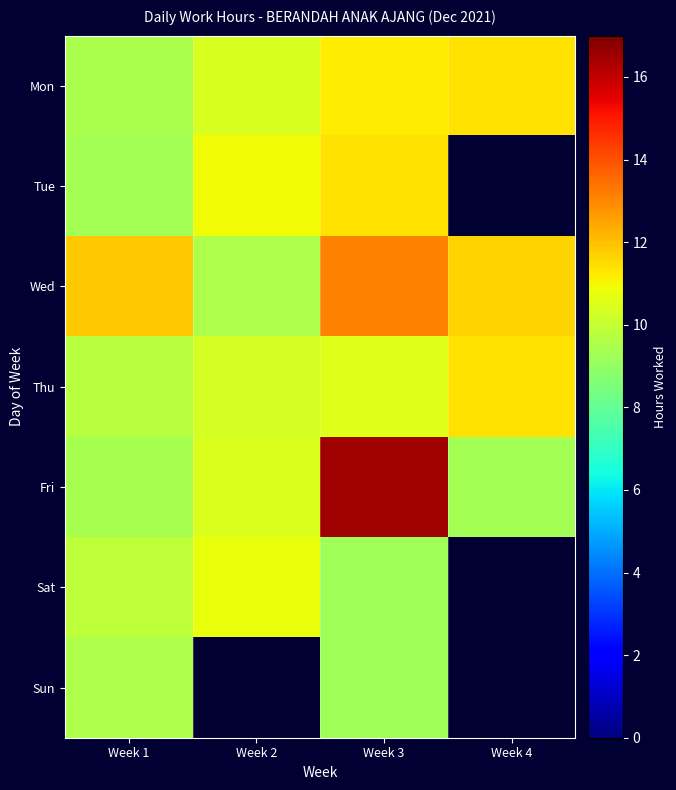

Reading left to right, list all the values displayed in this chart.

Mon: Week 1=9.4	Week 2=10.4	Week 3=11.2	Week 4=11.4
Tue: Week 1=9.3	Week 2=10.9	Week 3=11.4	Week 4=0.0
Wed: Week 1=11.8	Week 2=9.6	Week 3=13.1	Week 4=11.7
Thu: Week 1=9.7	Week 2=10.3	Week 3=10.5	Week 4=11.4
Fri: Week 1=9.4	Week 2=10.5	Week 3=16.5	Week 4=9.3
Sat: Week 1=9.9	Week 2=10.8	Week 3=9.3	Week 4=0.0
Sun: Week 1=9.5	Week 2=0.0	Week 3=9.3	Week 4=0.0